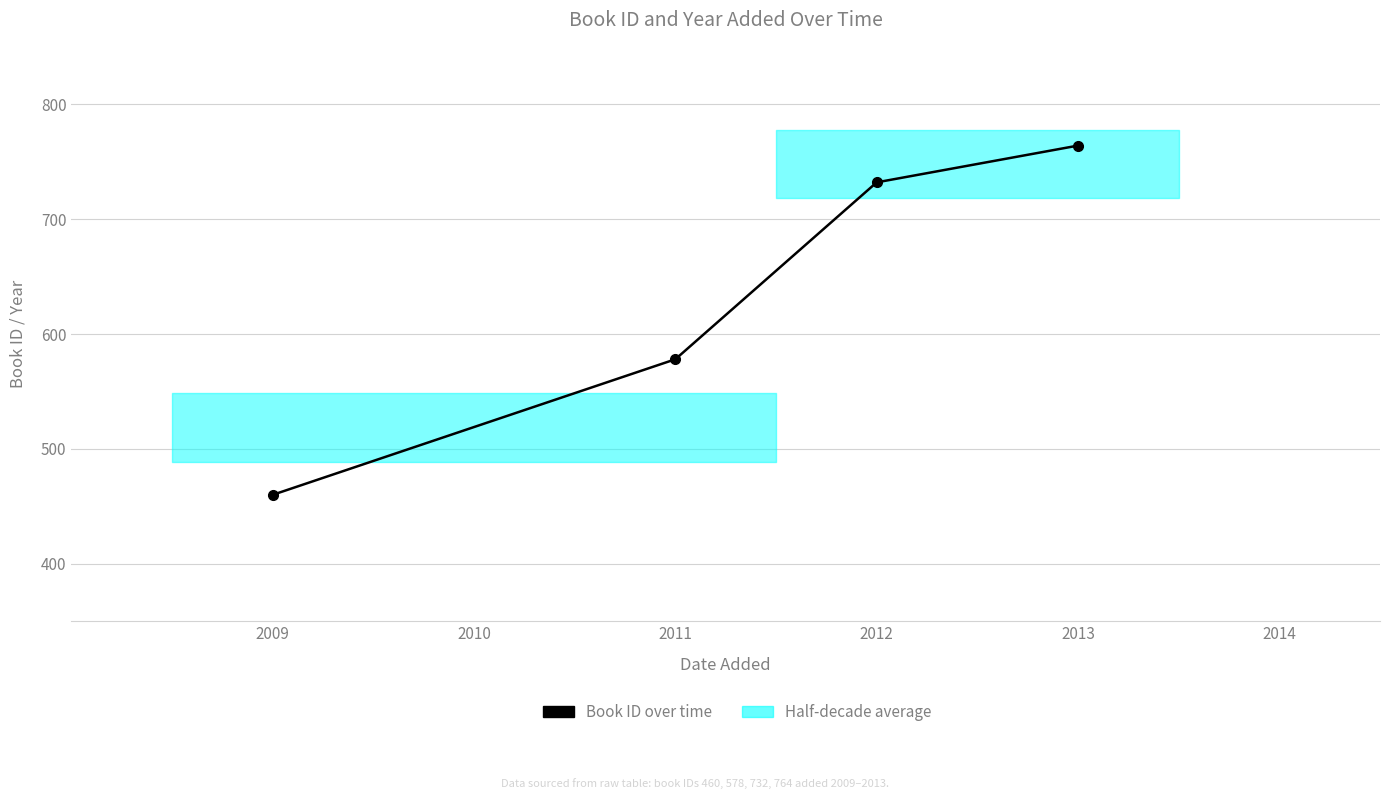

How many categories are shown in the chart?

4